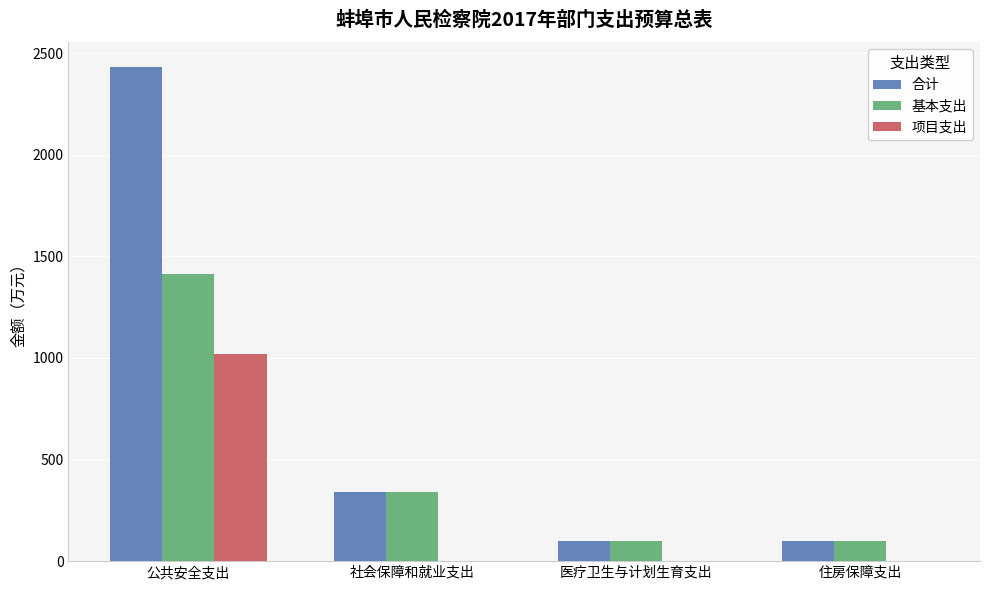

True or false: 合计 has a value of 341.3 at 社会保障和就业支出.

True